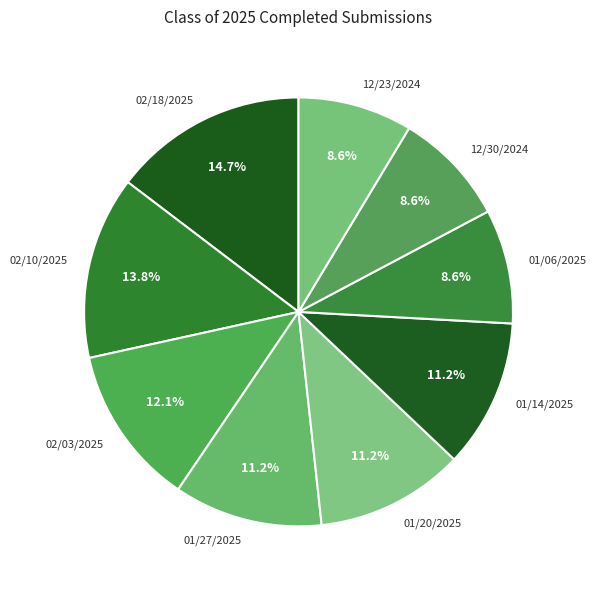

What percentage is the 01/06/2025 slice, to the nearest percent?

9%